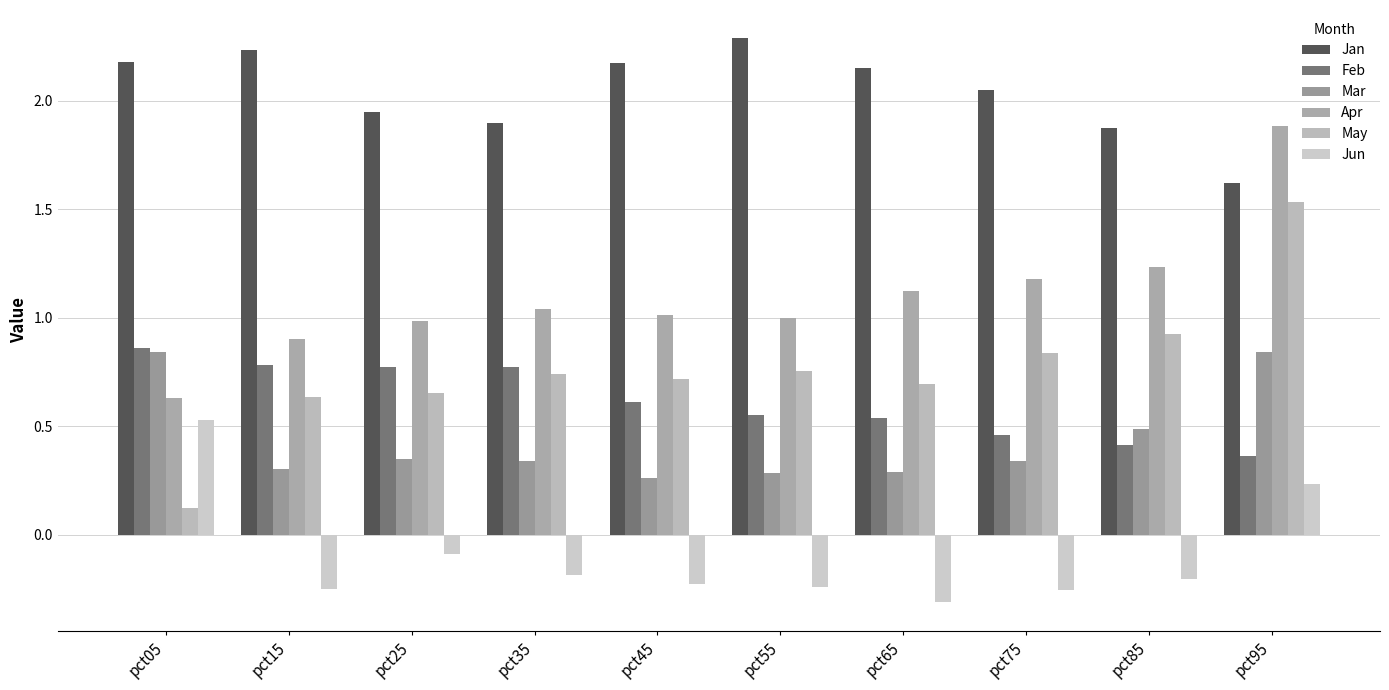

List the labels in order of Apr value, largest first.

pct95, pct85, pct75, pct65, pct35, pct45, pct55, pct25, pct15, pct05